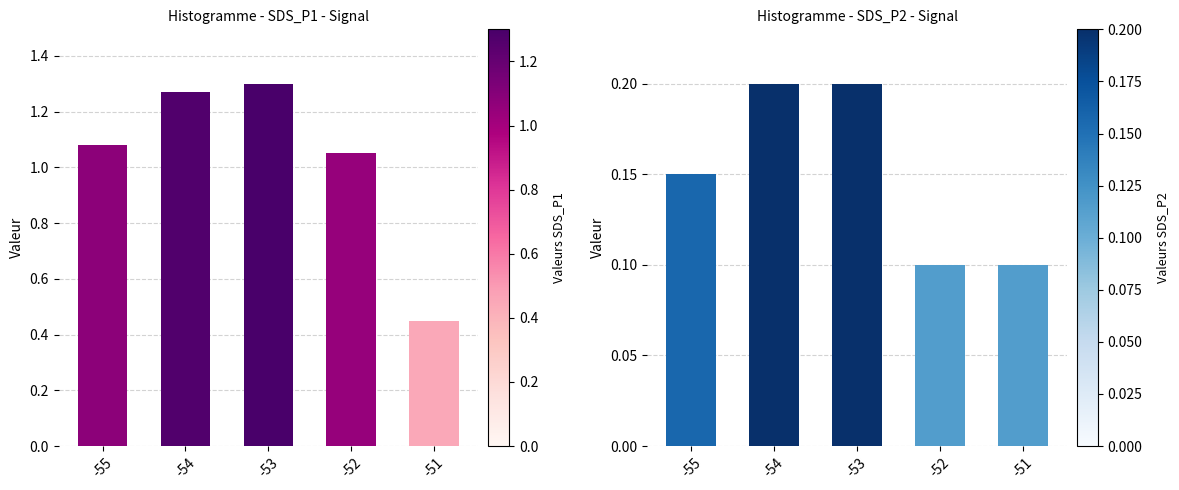

What is the minimum value shown in the chart?

0.1